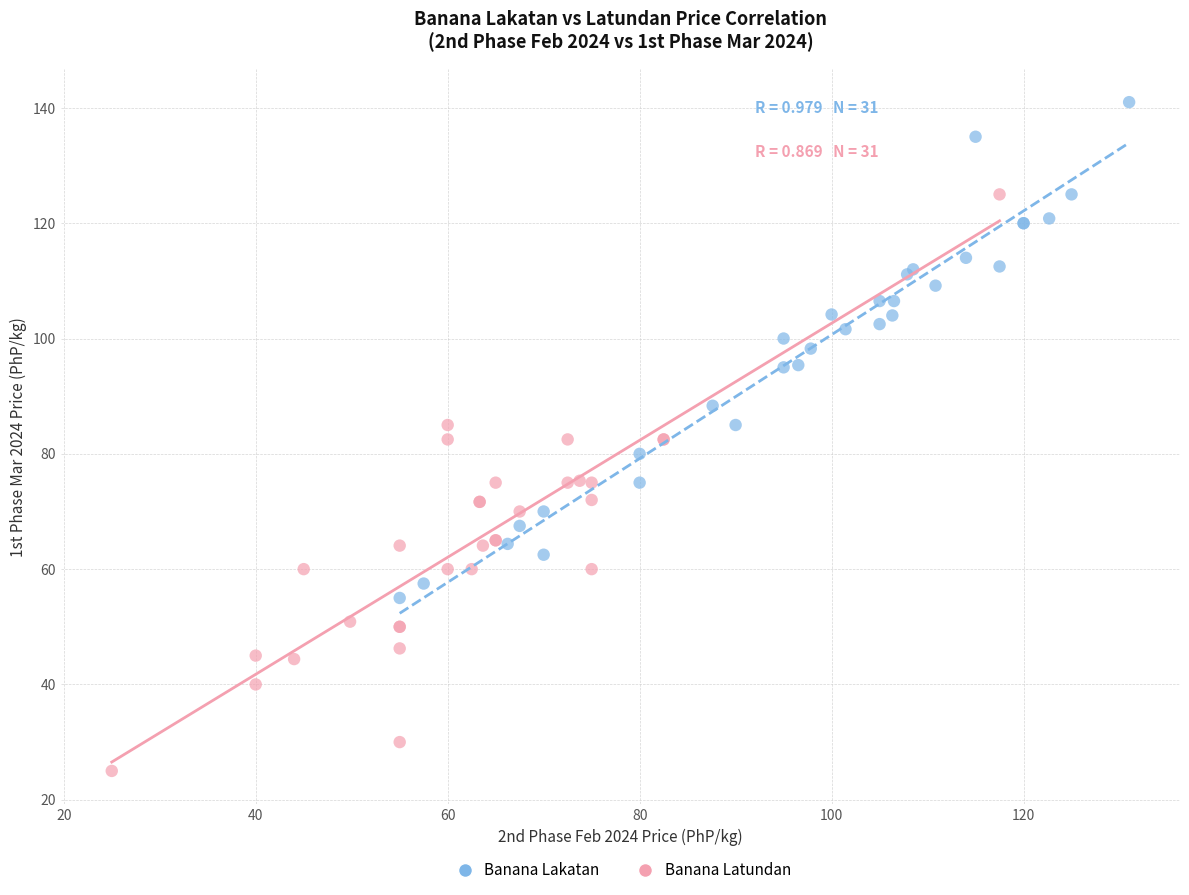

Which series reaches the minimum Y coordinate?

Banana Latundan